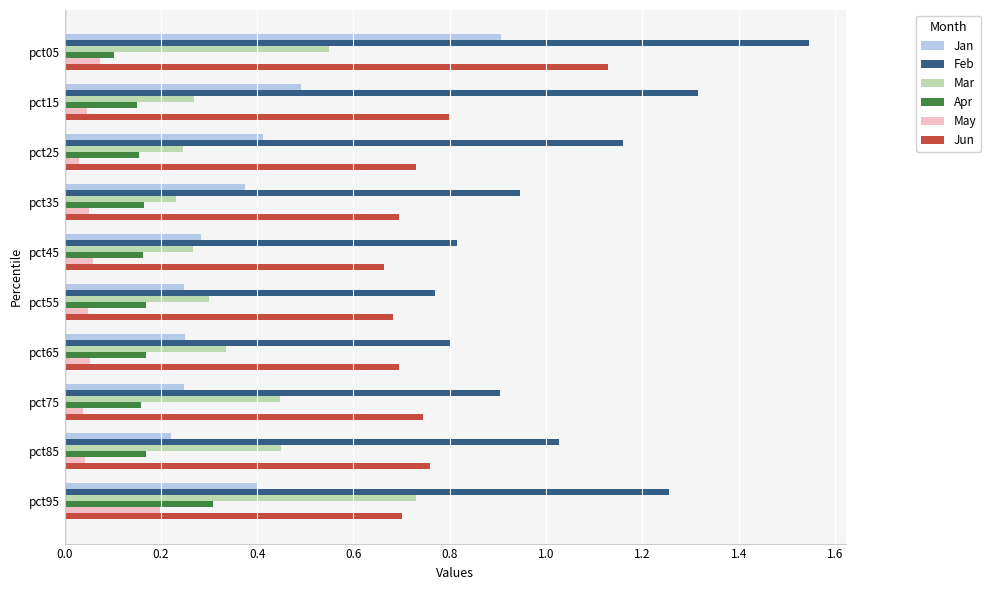

The value of May at pct45 is 0.1. True or false?

True